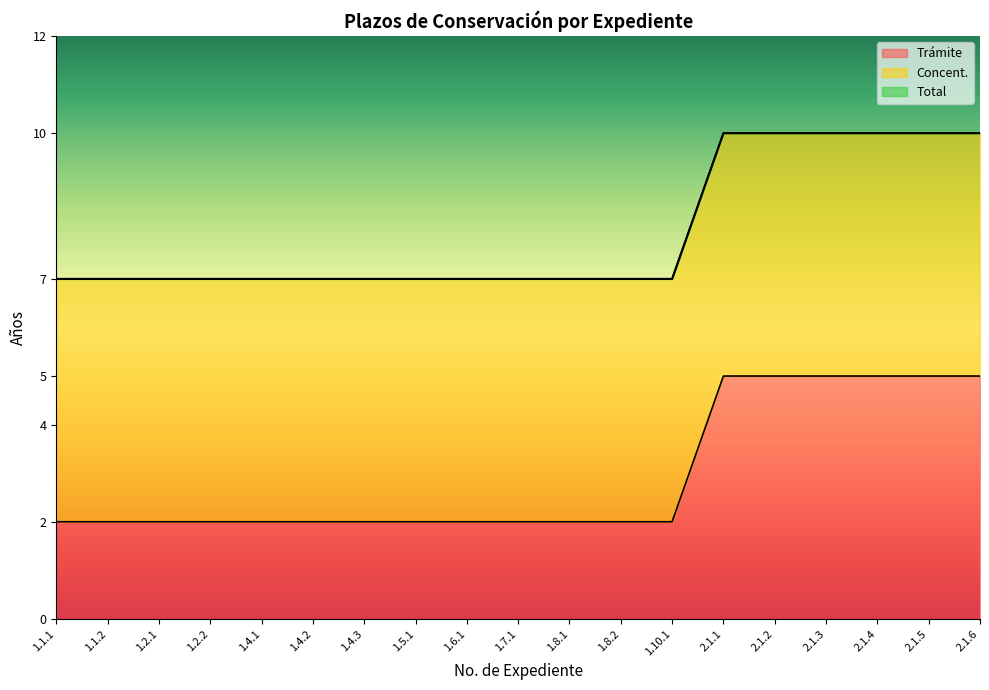

What is the value of the Total point at the 6th from the left?

7